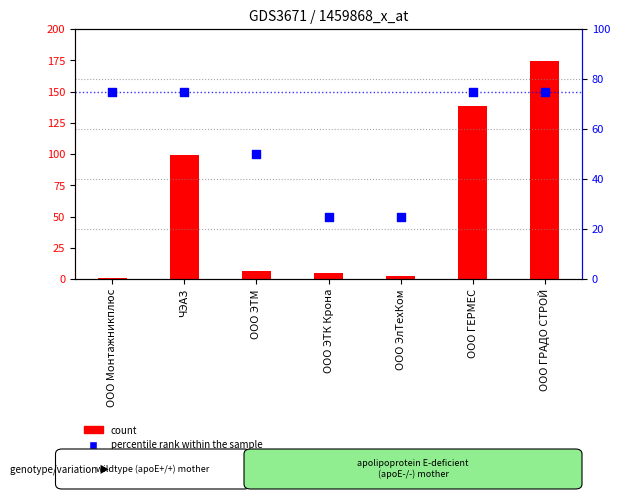

Approximately how many times larger is the value at ООО Монтажникплюс compared to ООО ЭТК Крона?

3.0